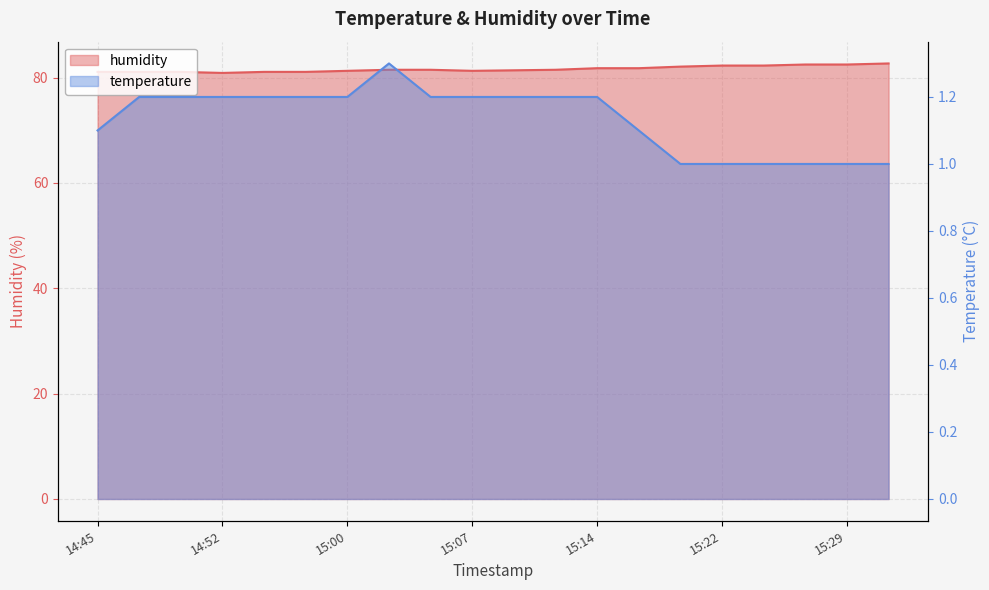

Between 14:57 and 15:09, which series saw the biggest shift?

humidity